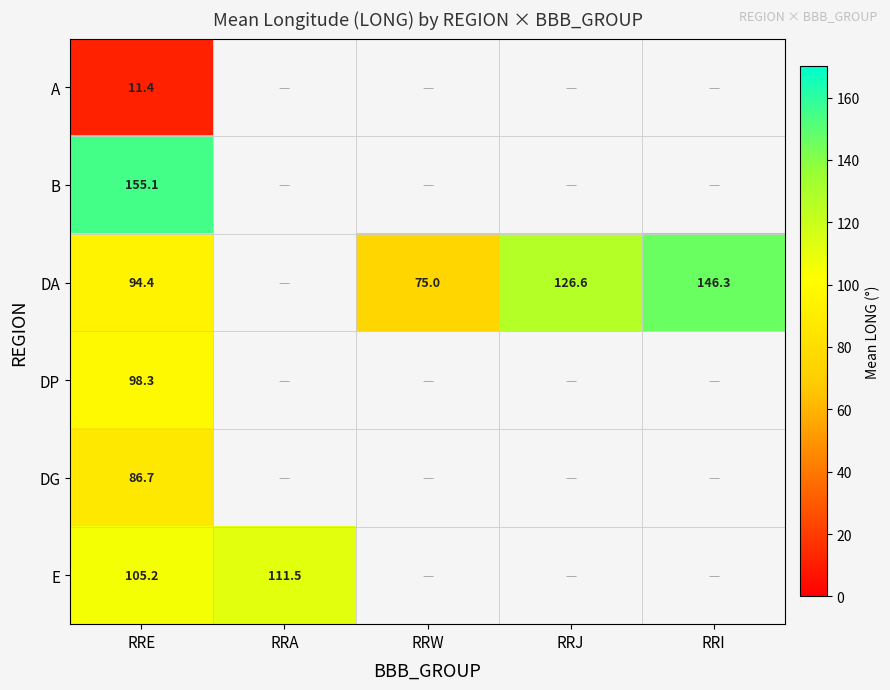

What is the total value across all series at RRE?

551.1